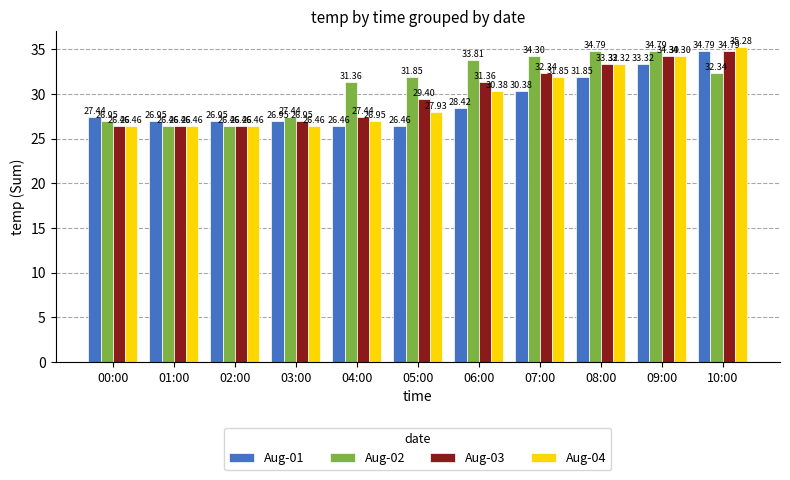

What is the spread (max minus min) of values at 06:00?

5.4